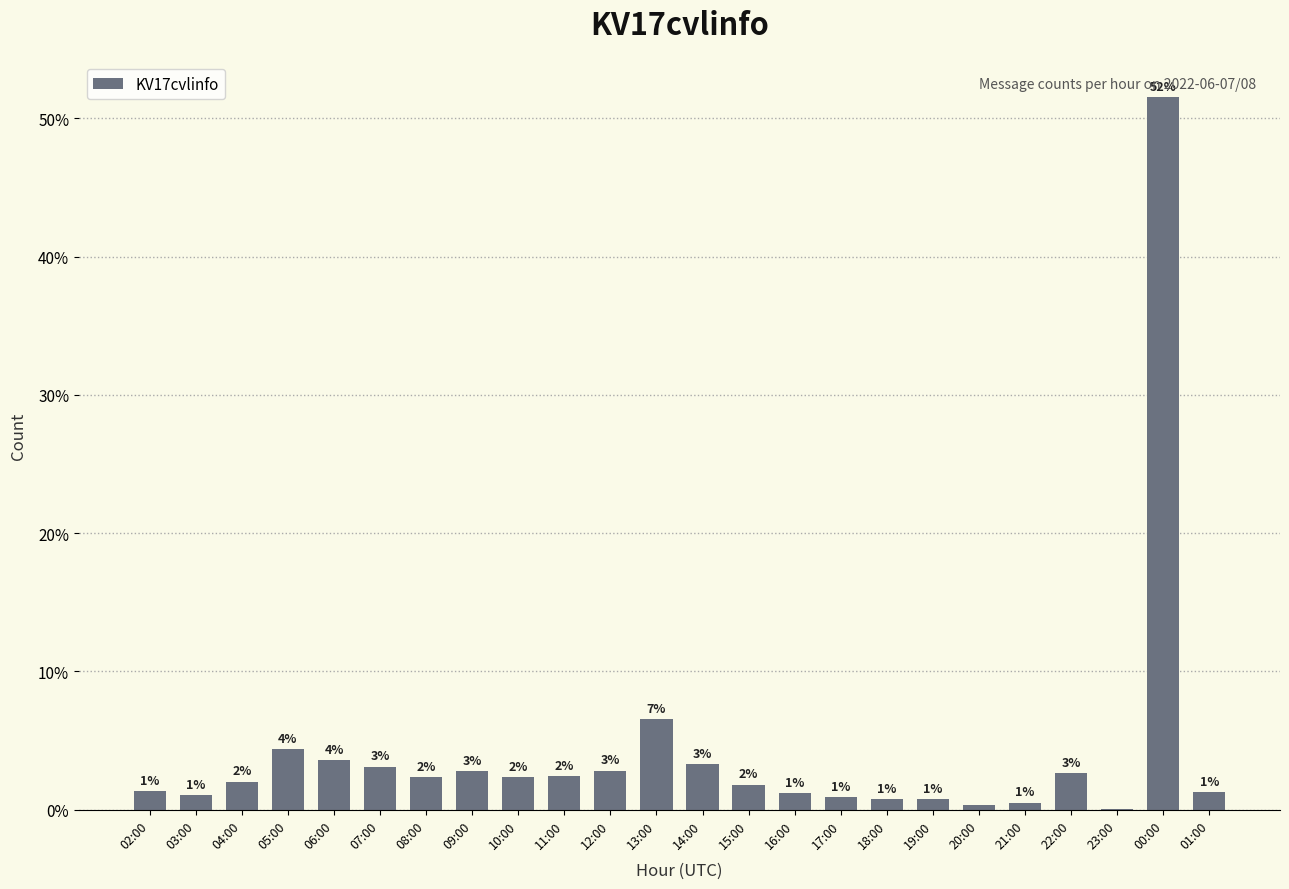

What is the maximum value shown in the chart?

51.5